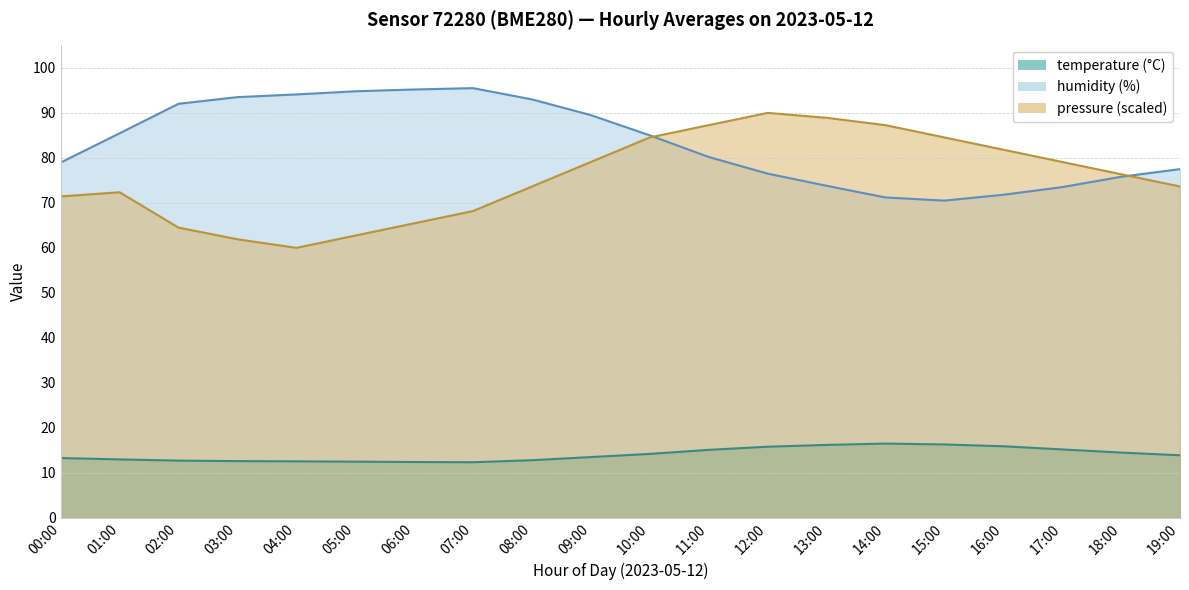

Between 08:00 and 14:00, which is larger?

14:00